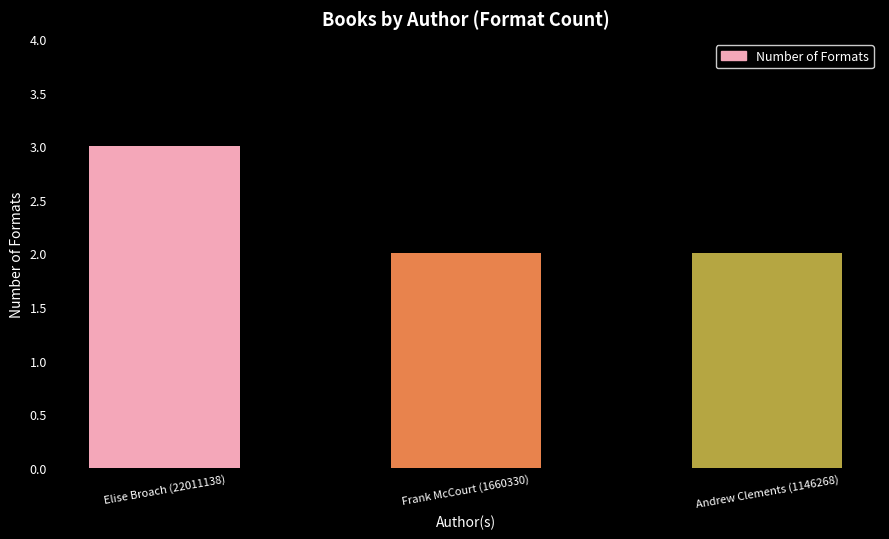

What is the change in value from Elise Broach (22011138) to Frank McCourt (1660330)?

-1